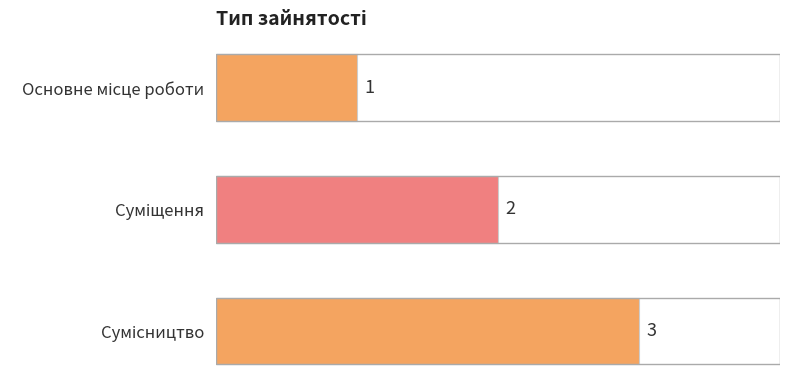

What is the value of the 3rd bar from the top?

3